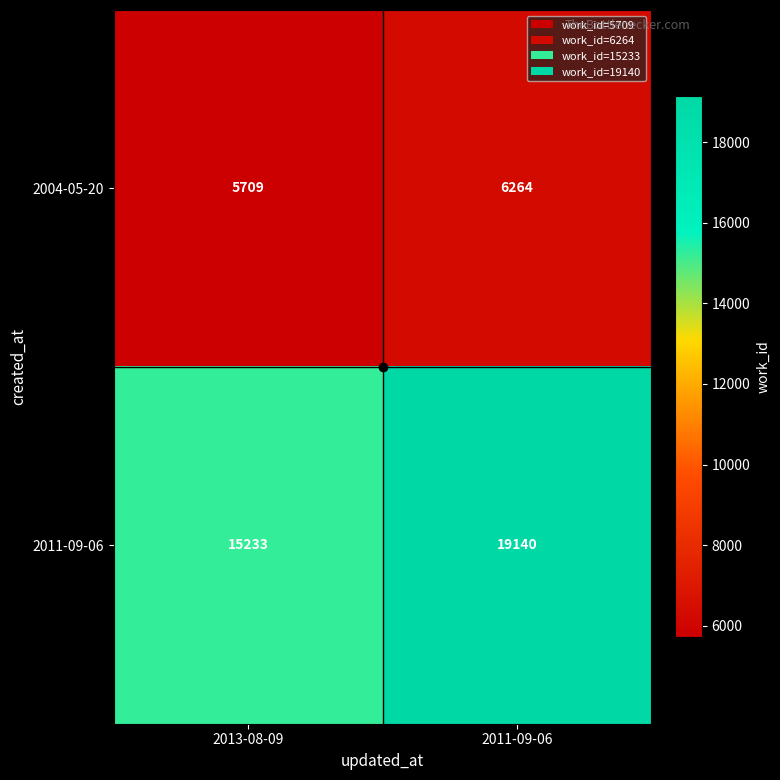

What is the spread (max minus min) of values at 2011-09-06?

12876